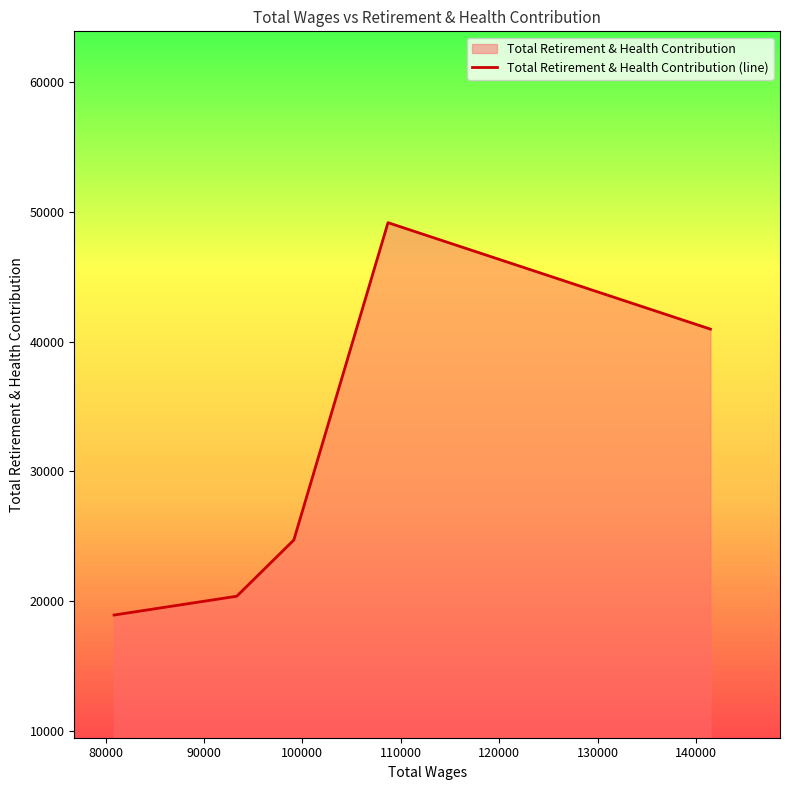

What is the minimum value shown in the chart?

18922